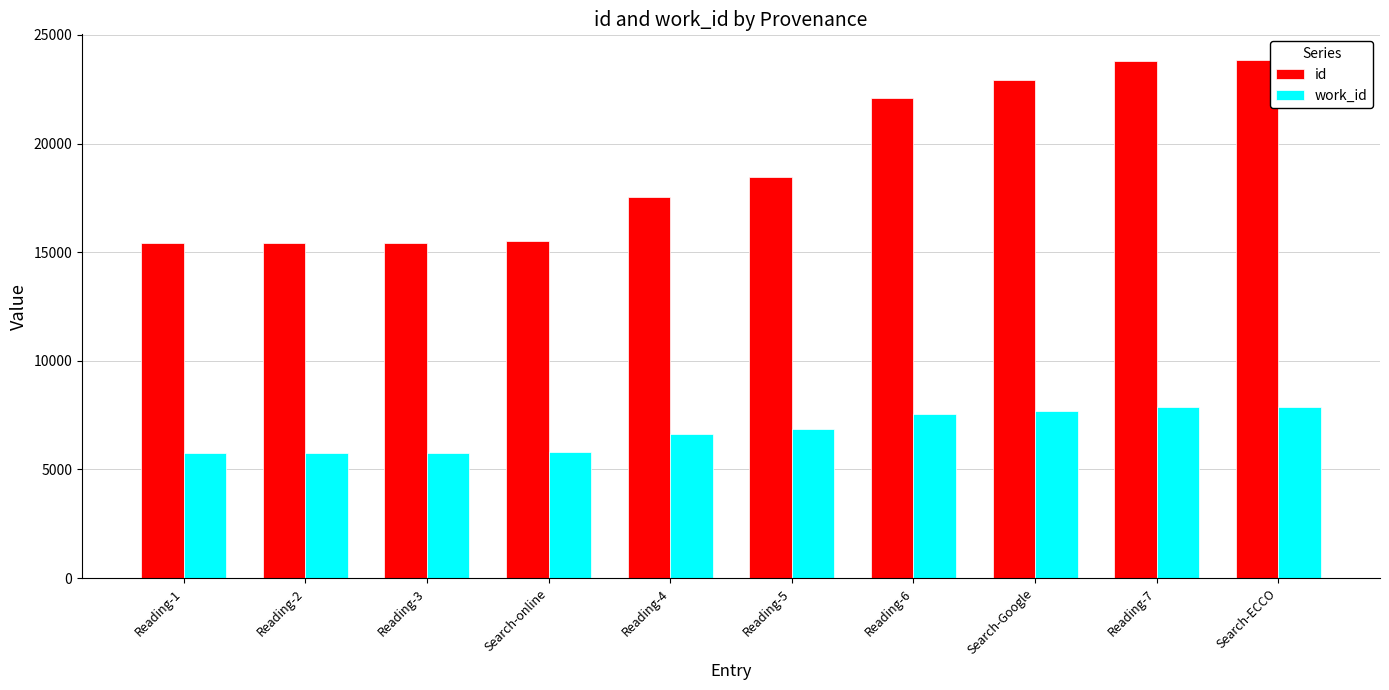

Does the chart contain stacked bars?

No